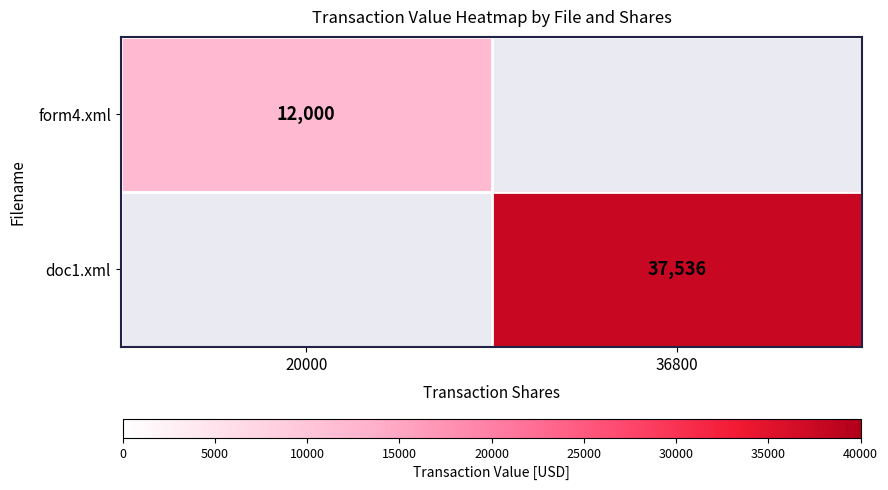

True or false: doc1.xml has a value of 37536 at 36800.

True